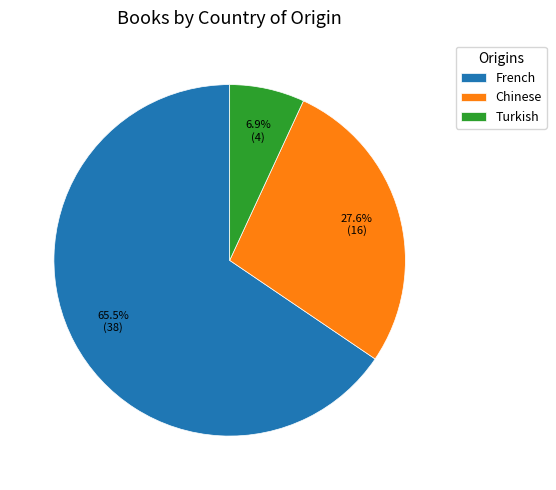

Does Chinese account for over 50% of the chart?

No